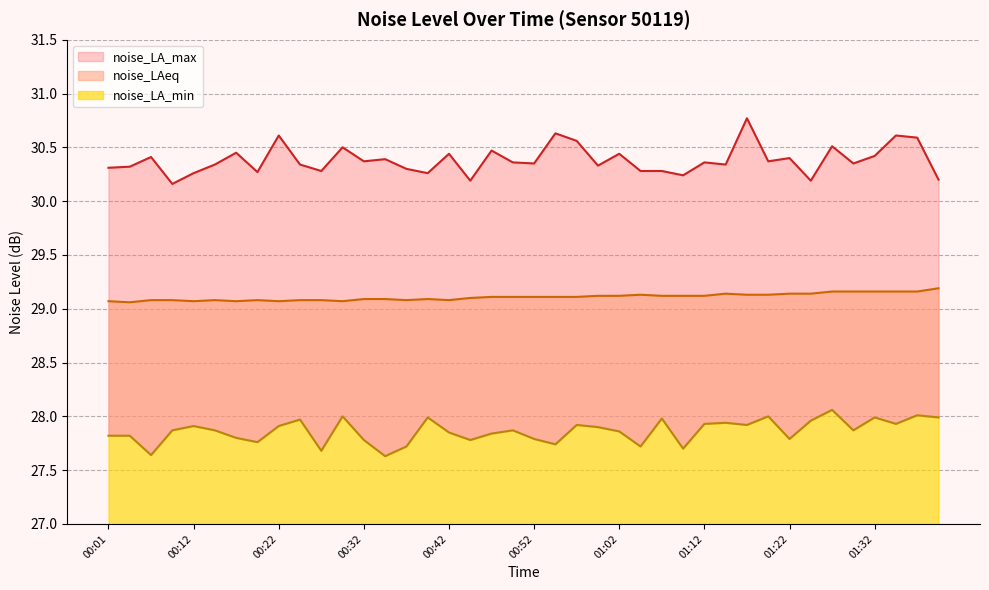

What is the average value of the noise_LAeq series?

29.1